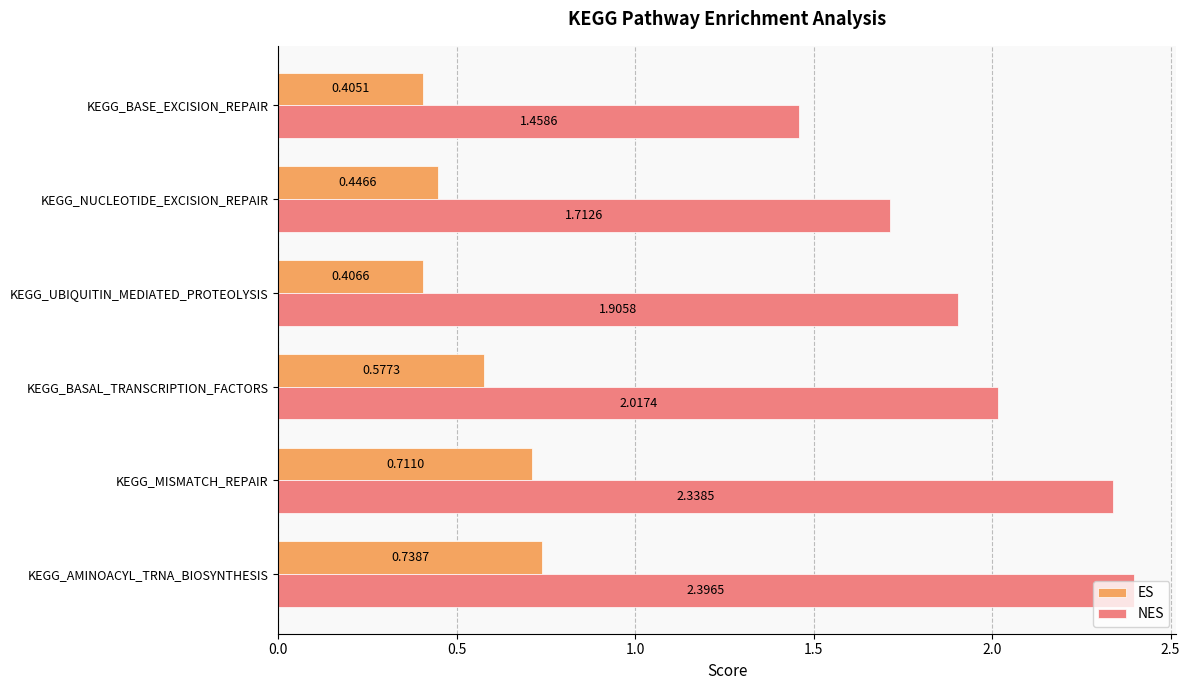

At which label is NES closest to 1?

KEGG_BASE_EXCISION_REPAIR